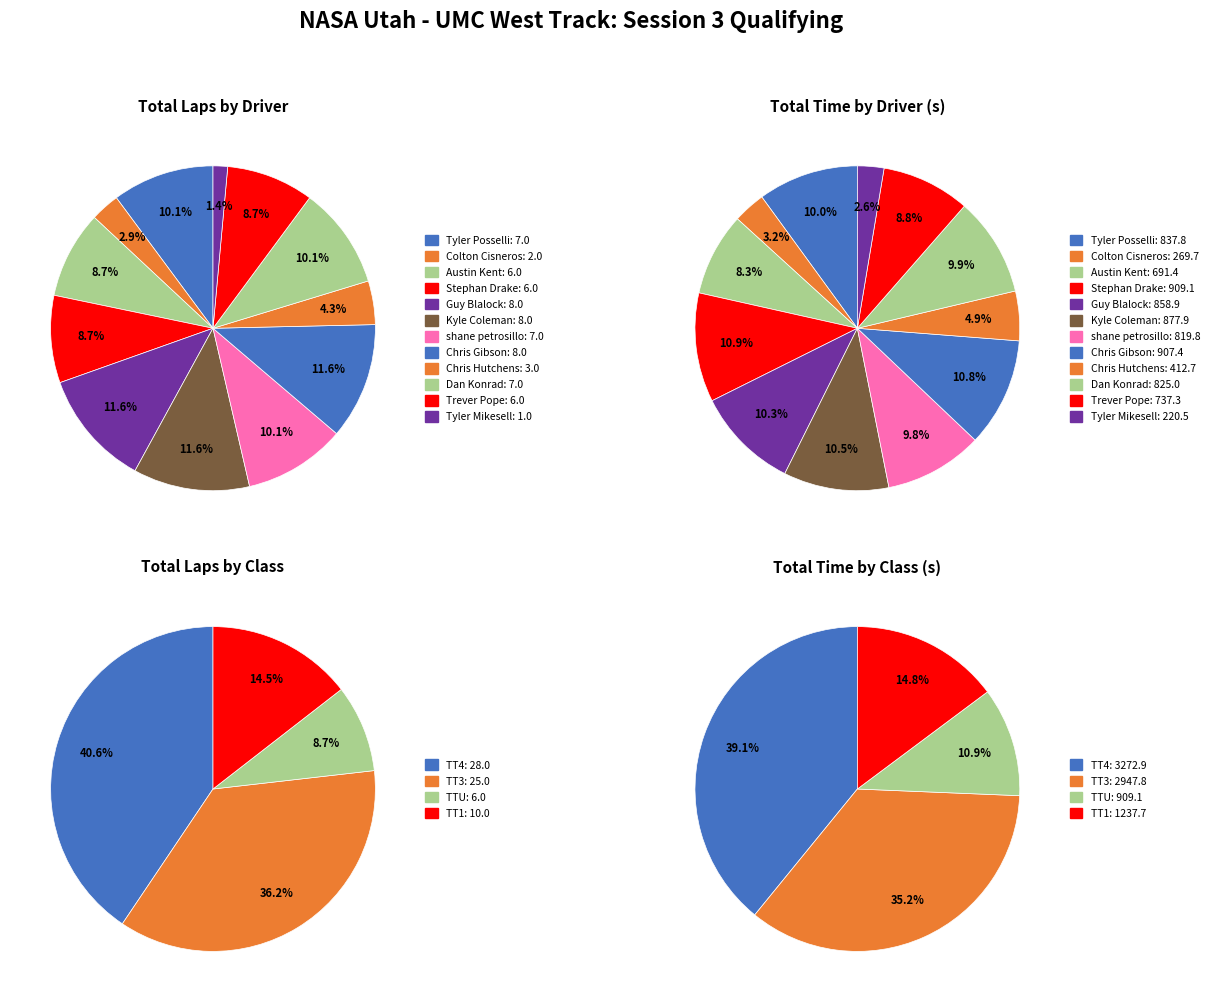

To the nearest percent, what portion does 9 represent?

10%